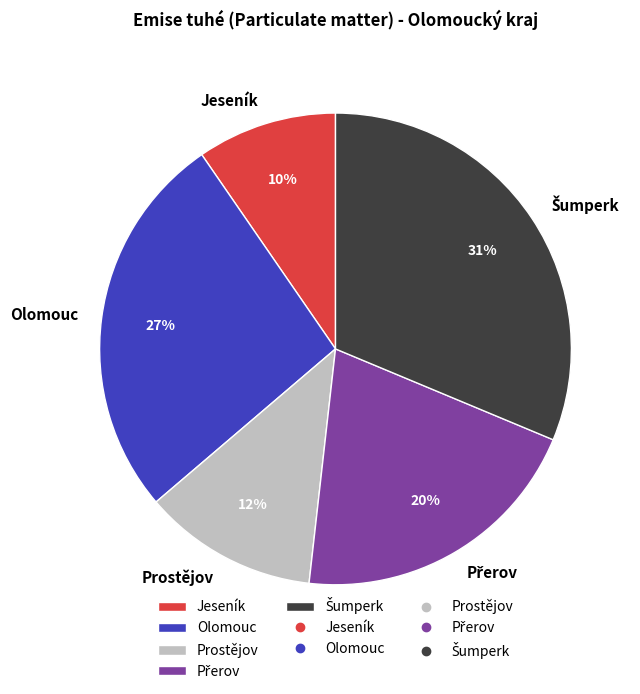

The Olomouc slice represents 27% of the pie. True or false?

True